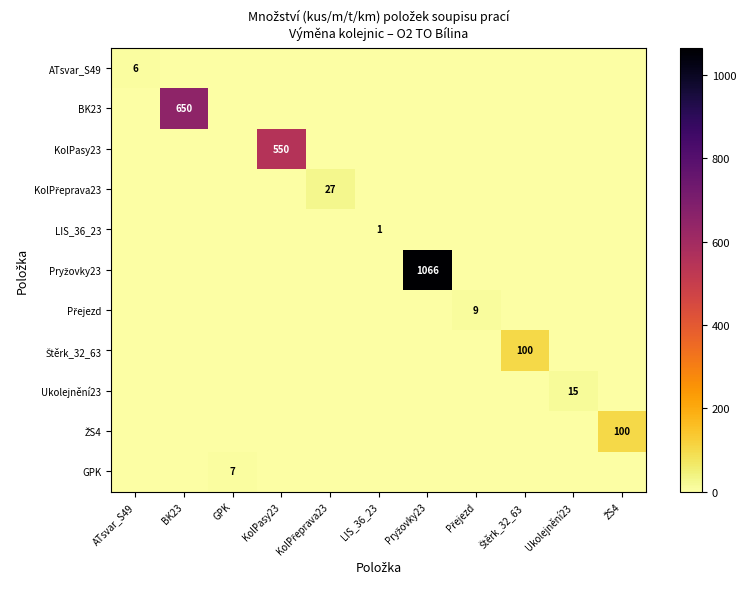

The GPK series shows 3 at GPK. True or false?

False